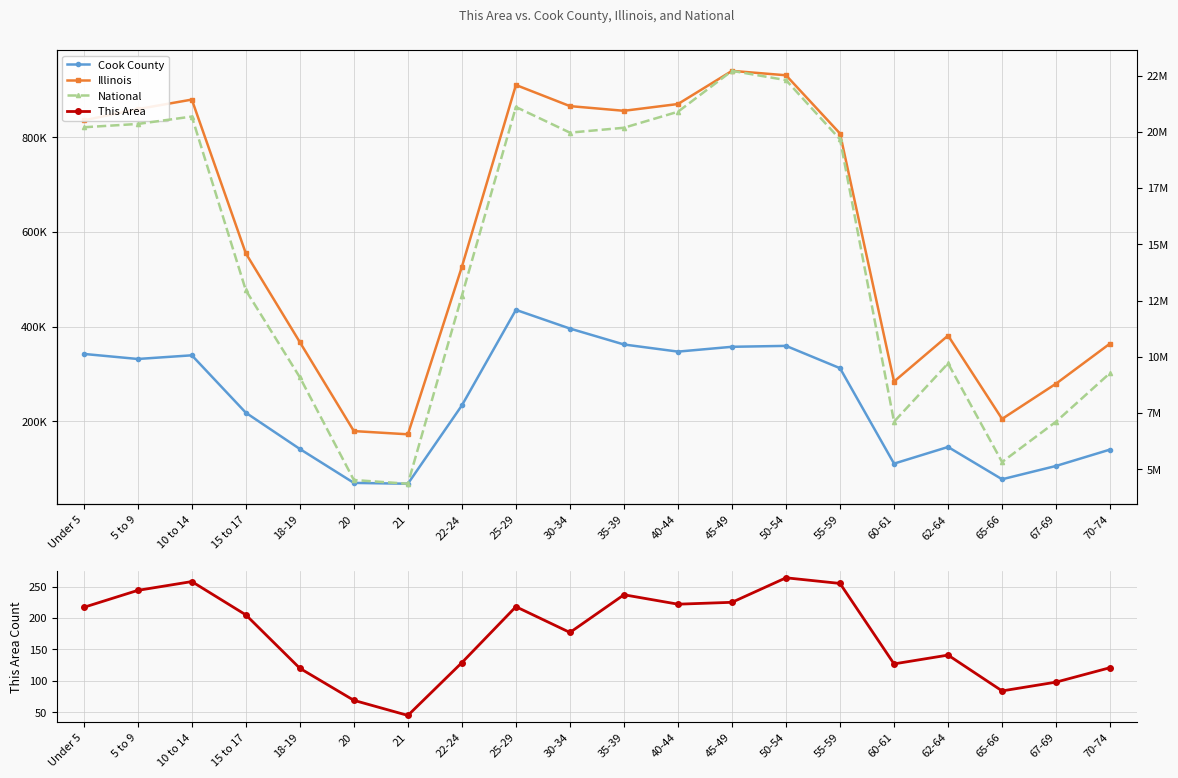

At which label does Cook County reach its peak?

25-29